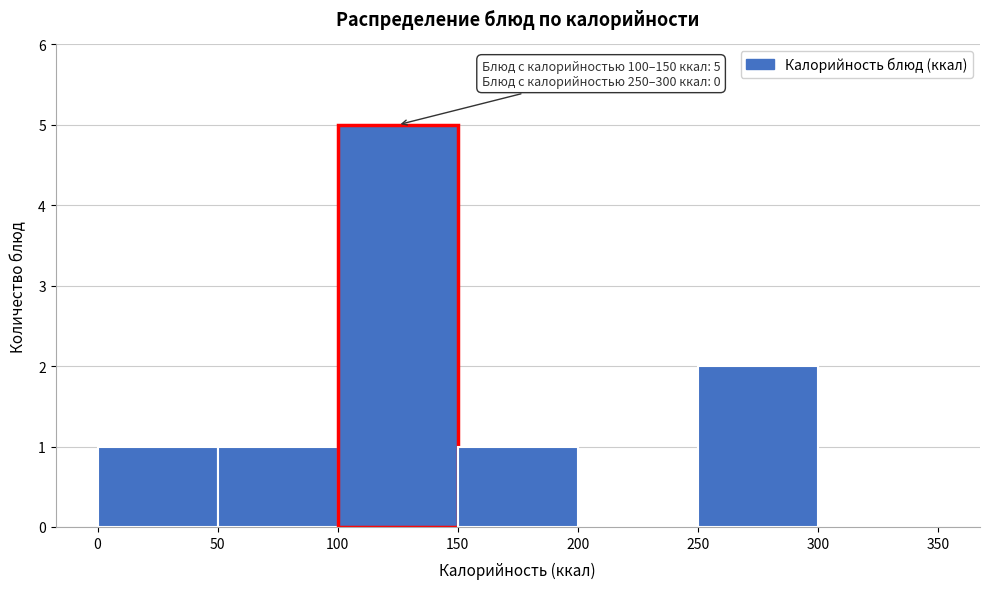

Over which range of the x-axis is the bar tallest?

100 to 150